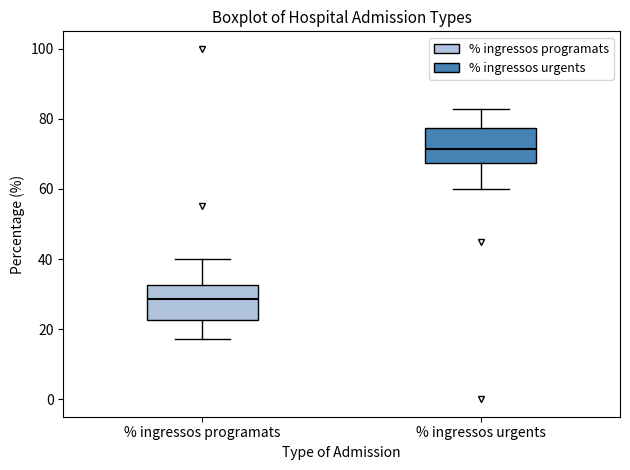

Where does the lower whisker of the box for % ingressos programats end on the y-axis? The values are not printed on the chart, so give them approximately, as read against the axis.

18